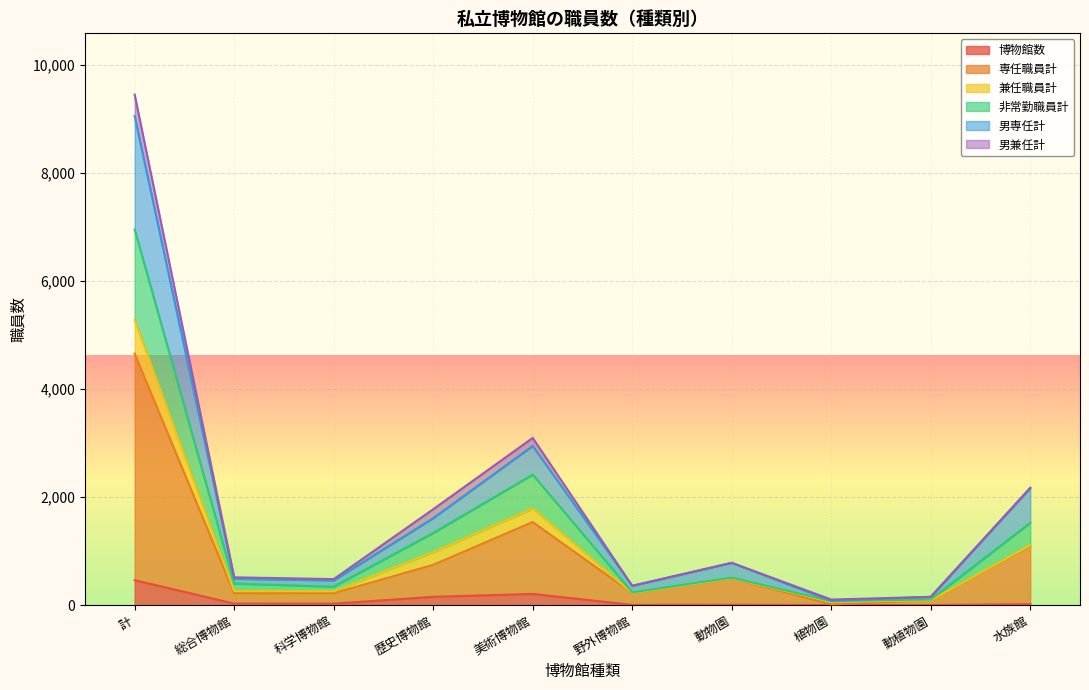

How many interior local valleys does the 専任職員計 series have?

3